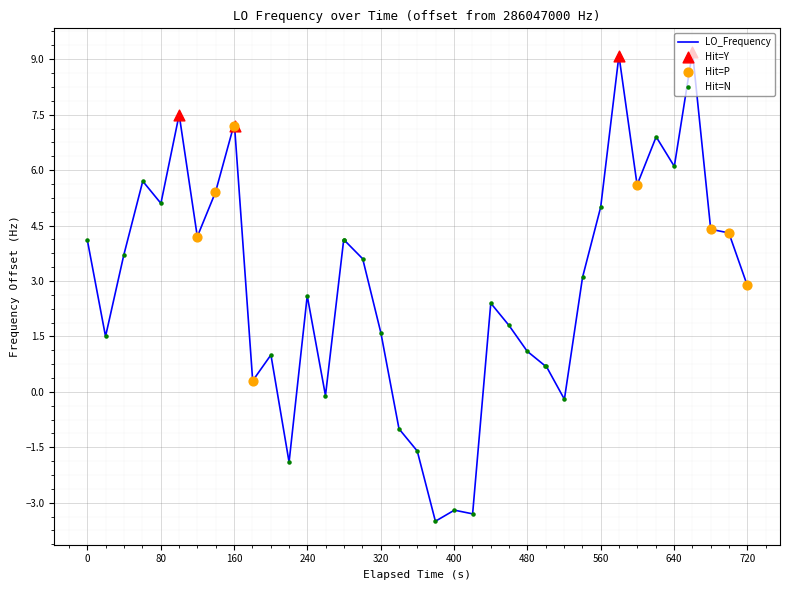

What is the minimum value shown in the chart?

-3.5